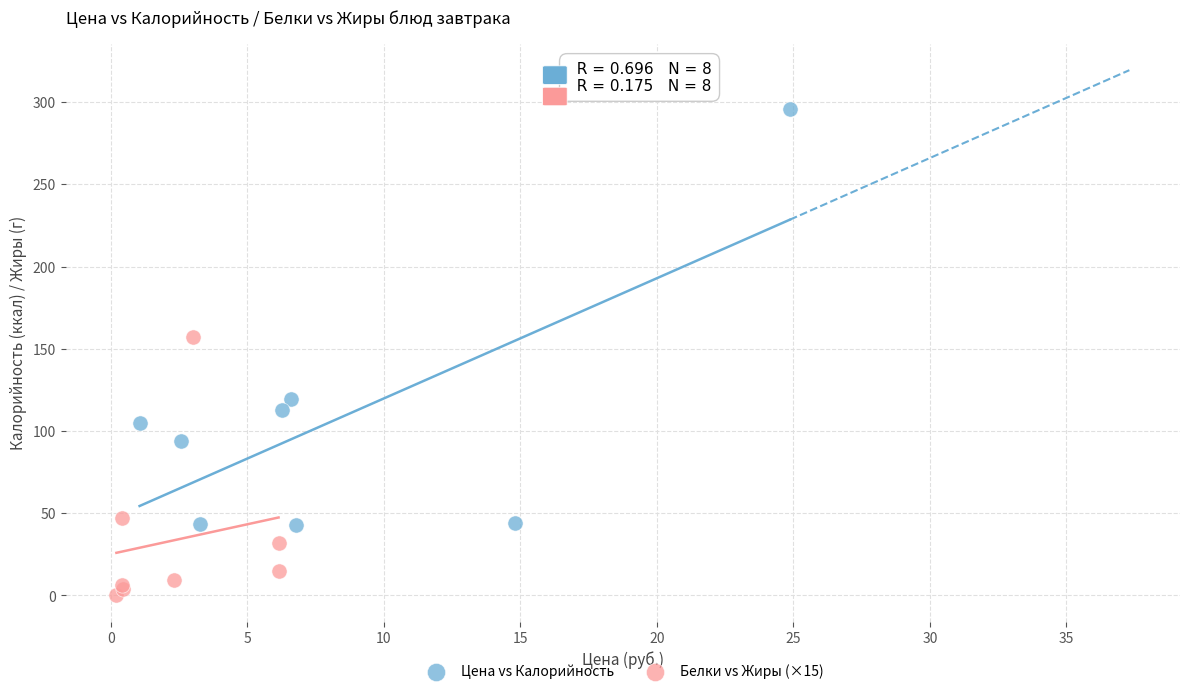

Which series reaches the maximum Y coordinate?

Цена vs Калорийность